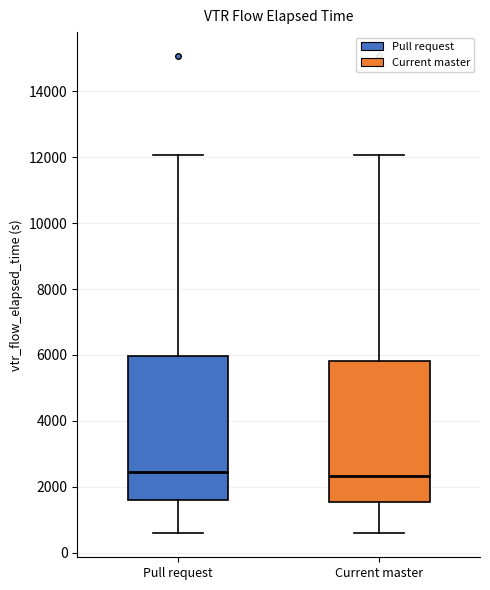

Reading left to right, read every box against the y-axis: the position of its median line, the range the box covers, and the ends of its whiskers. The values are not printed on the chart, so give them approximately, as read against the axis.

Pull request: median 2400, box 1600 to 6000, whiskers 600 to 12000
Current master: median 2400, box 1600 to 5800, whiskers 600 to 12000